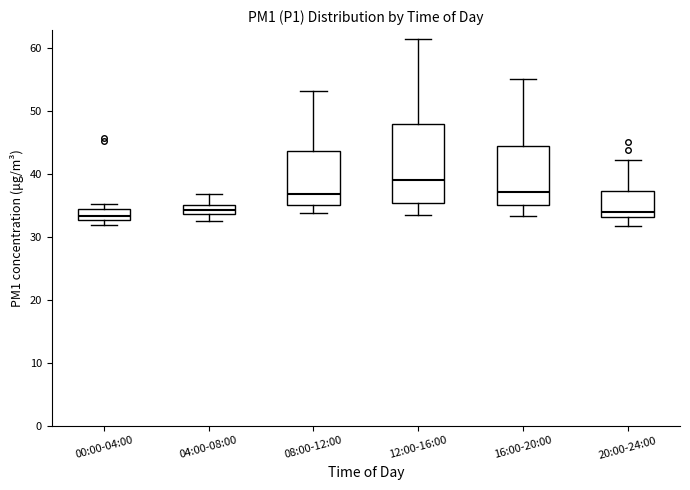

Which box has the highest median line?

12:00-16:00